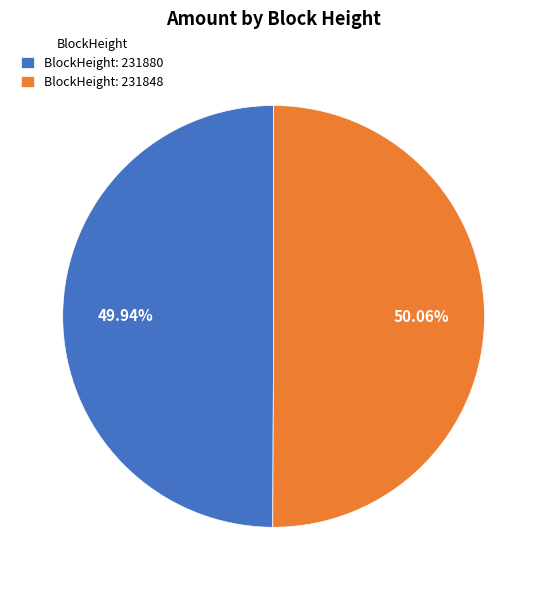

Does any single category account for the majority?

Yes